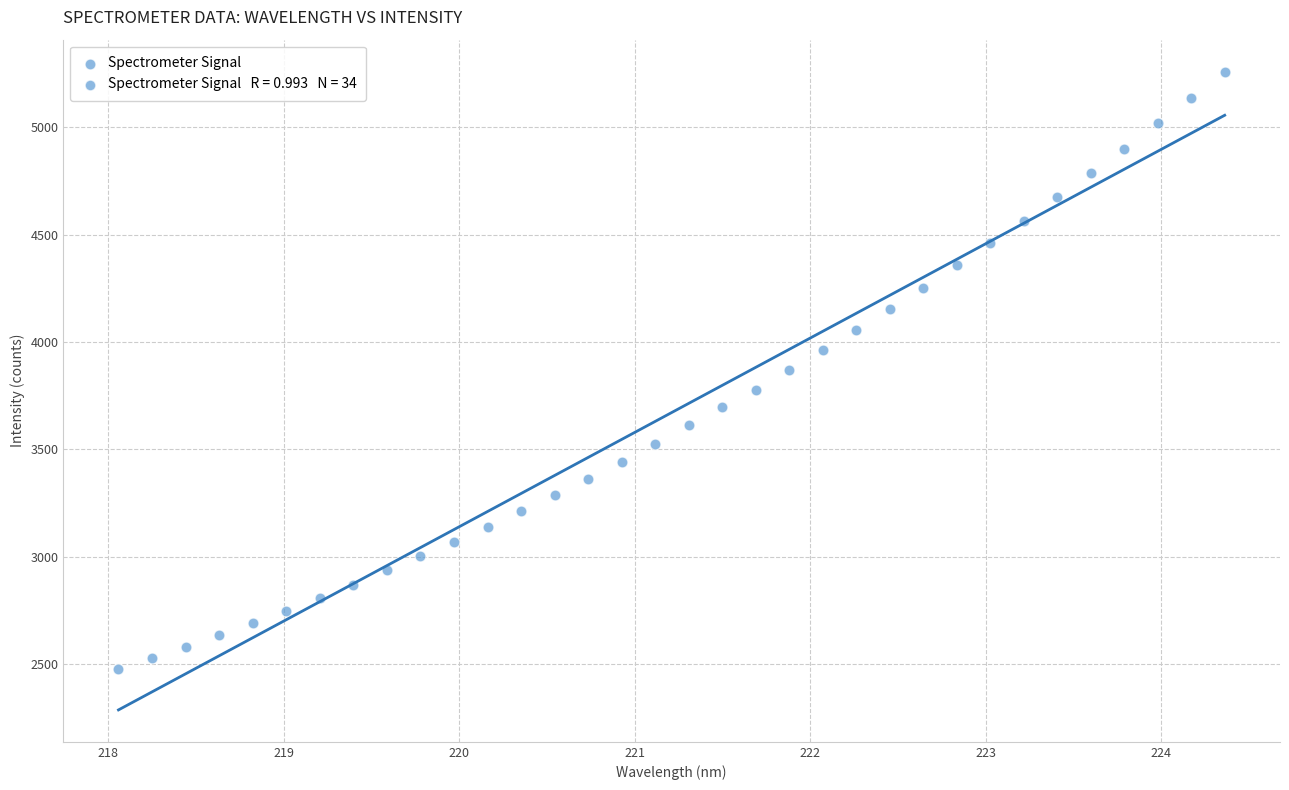

What is the range of X values (max minus min)?

6.3